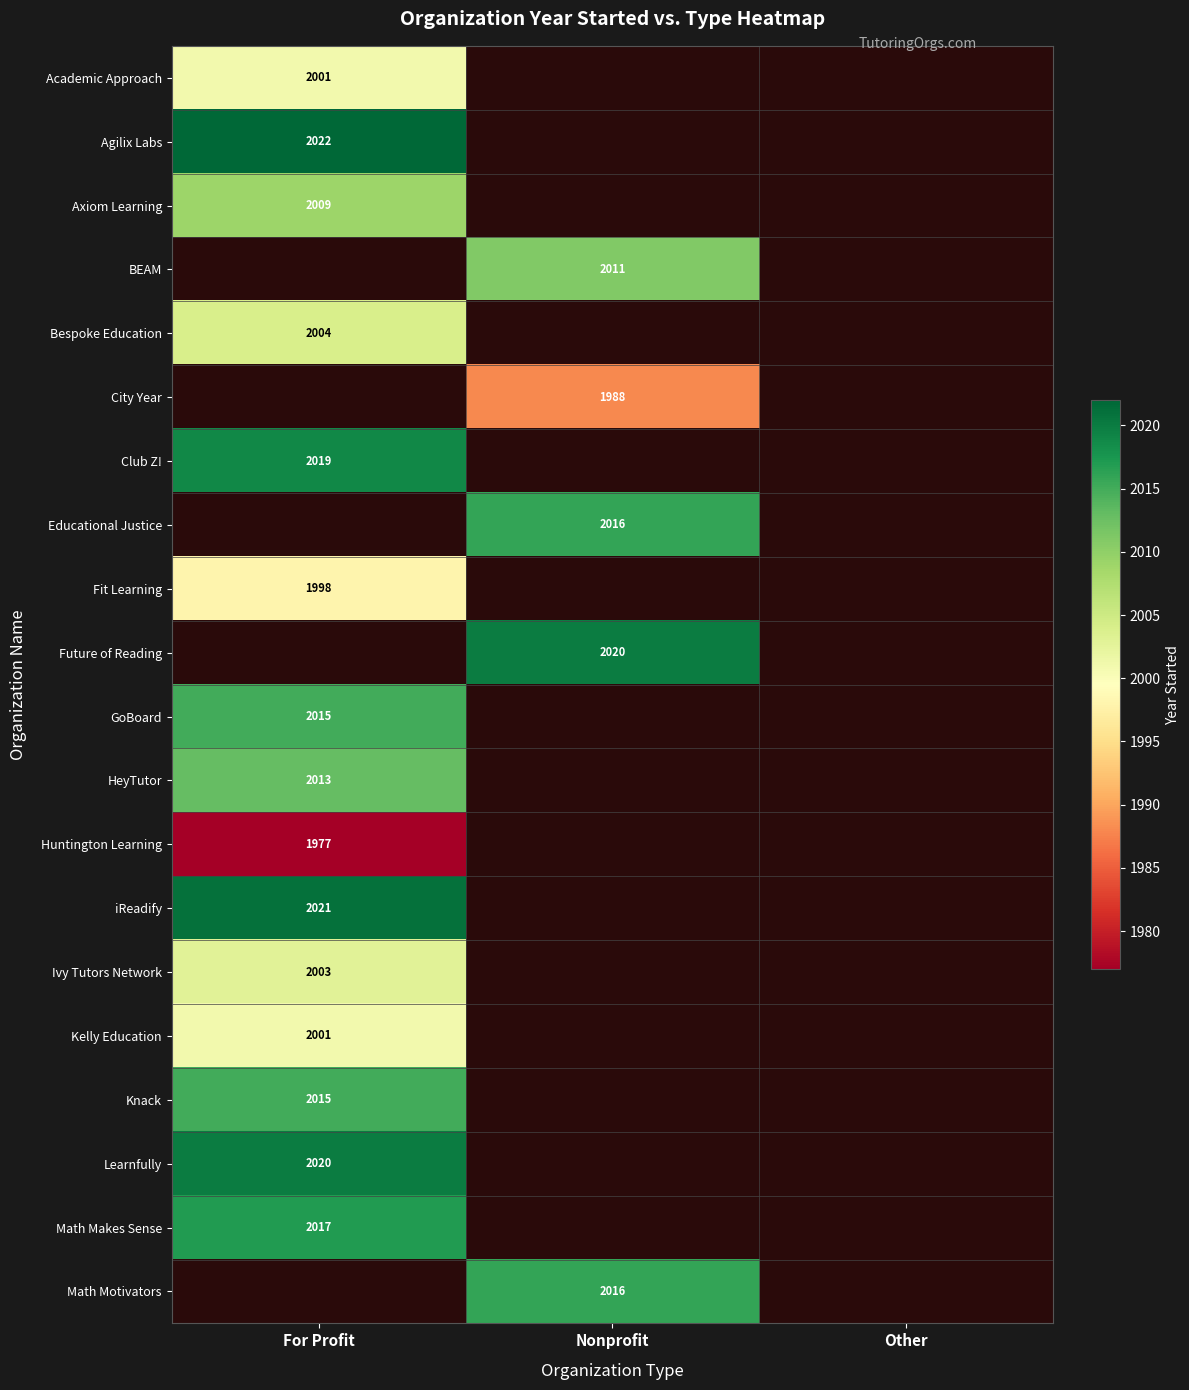

The Agilix Labs series shows 2022 at For Profit. True or false?

True